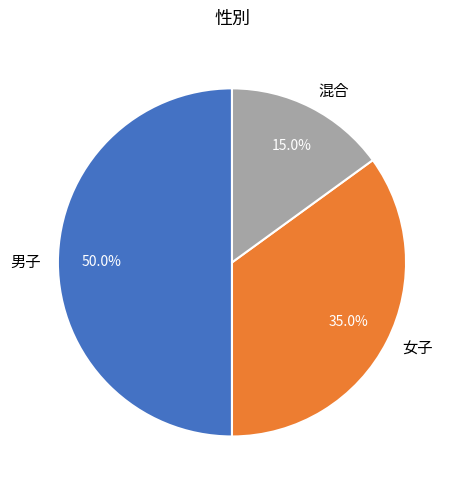

Approximately how many times larger is the value at 女子 compared to 男子?

0.7